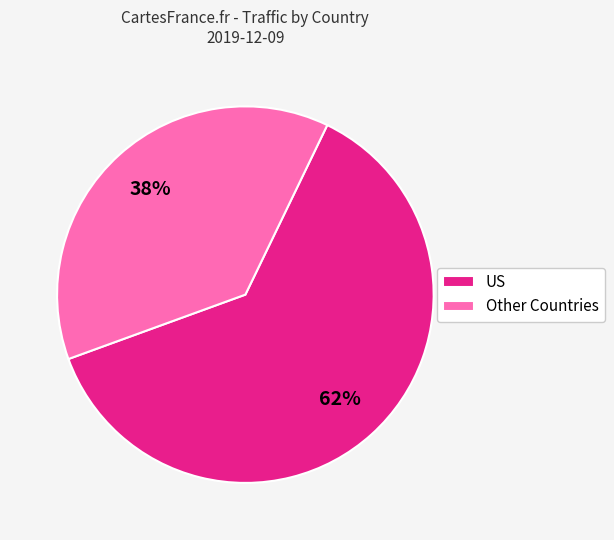

Is there a majority slice in this chart?

Yes